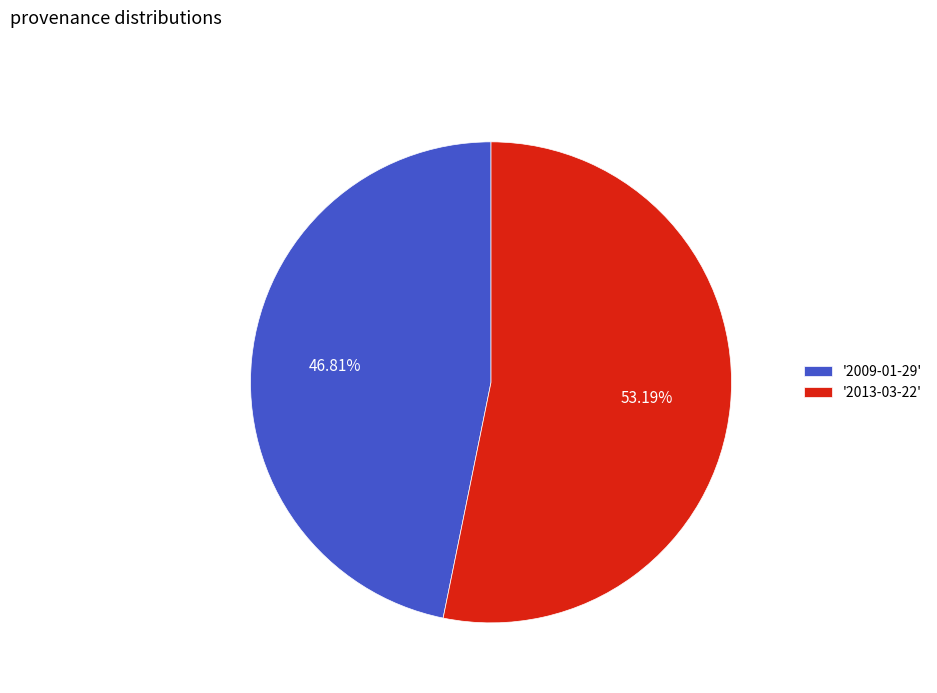

Which has a higher value, '2013-03-22' or '2009-01-29'?

'2013-03-22'